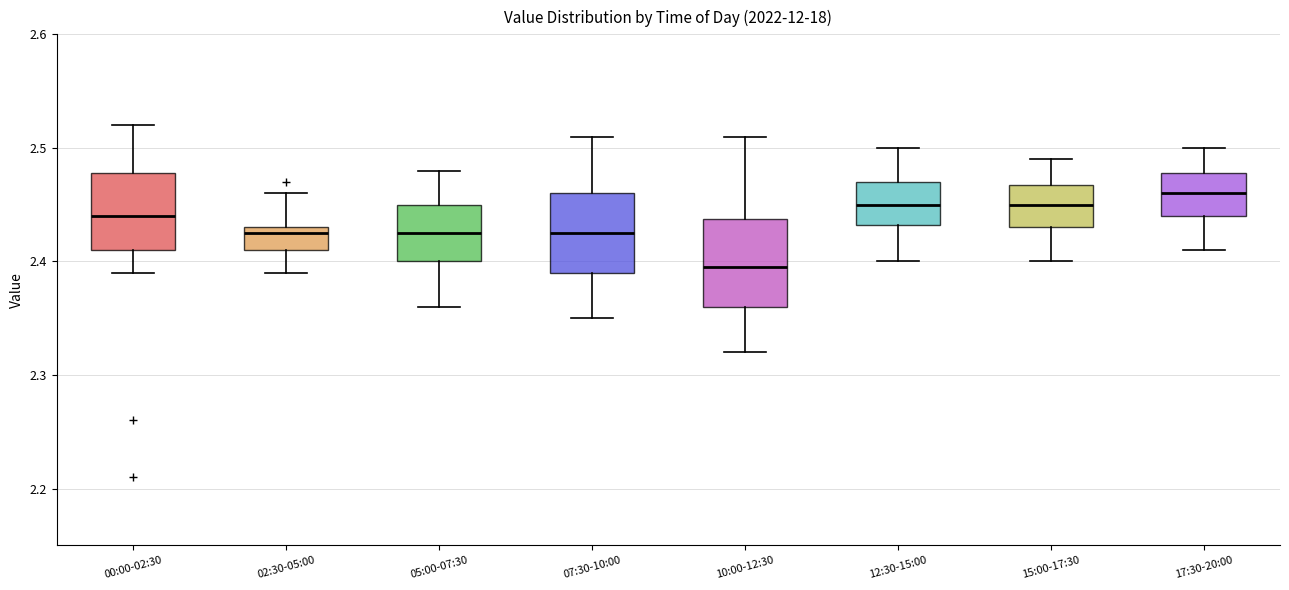

Reading left to right, transcribe this box plot: for each box, give where its median line is, the range the box spans, and where its two whiskers end, as read against the y-axis. The values are not printed on the chart, so give them approximately, as read against the axis.

00:00-02:30: median 2.44, box 2.41 to 2.48, whiskers 2.39 to 2.52
02:30-05:00: median 2.43 (just below the box's upper edge), box 2.41 to 2.43, whiskers 2.39 to 2.46
05:00-07:30: median 2.43, box 2.40 to 2.45, whiskers 2.36 to 2.48
07:30-10:00: median 2.43, box 2.39 to 2.46, whiskers 2.35 to 2.51
10:00-12:30: median 2.40, box 2.36 to 2.44, whiskers 2.32 to 2.51
12:30-15:00: median 2.45, box 2.43 to 2.47, whiskers 2.40 to 2.50
15:00-17:30: median 2.45, box 2.43 to 2.47, whiskers 2.40 to 2.49
17:30-20:00: median 2.46, box 2.44 to 2.48, whiskers 2.41 to 2.50